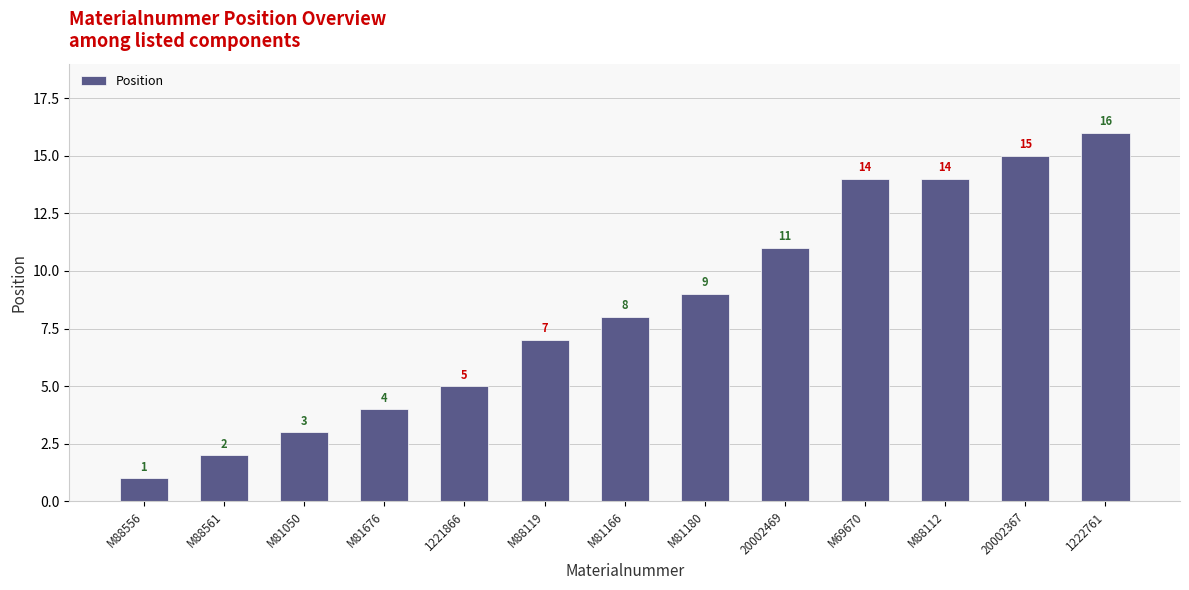

Count the number of categories in the chart.

13